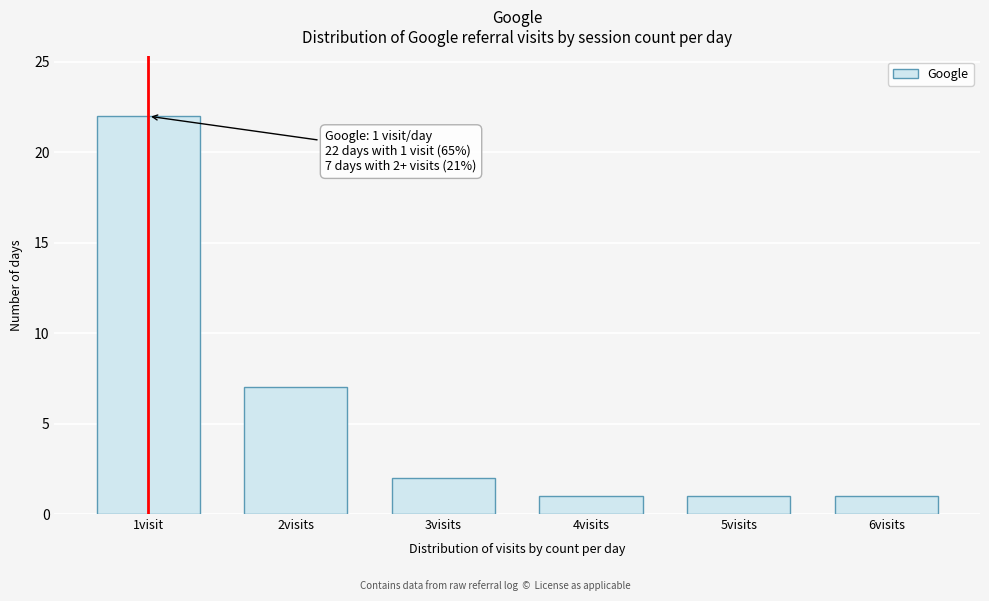

Reading left to right, transcribe all the data shown in this chart.

1visit=22	2visits=7	3visits=2	4visits=1	5visits=1	6visits=1